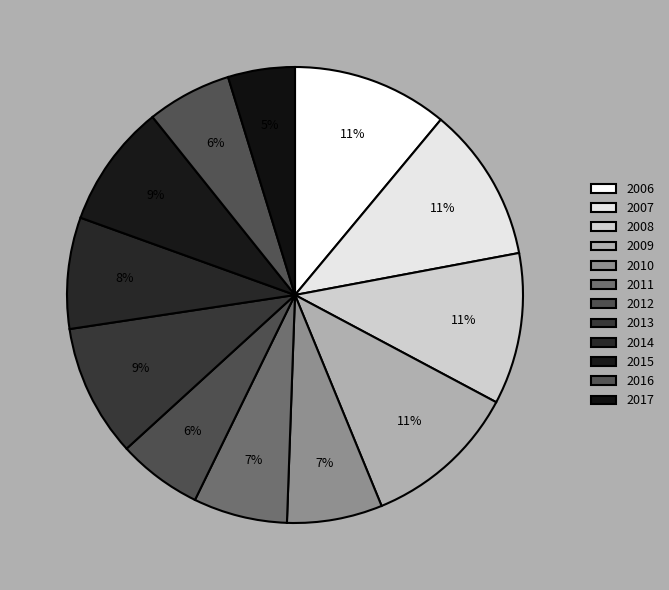

Does 2013 account for over 50% of the chart?

No